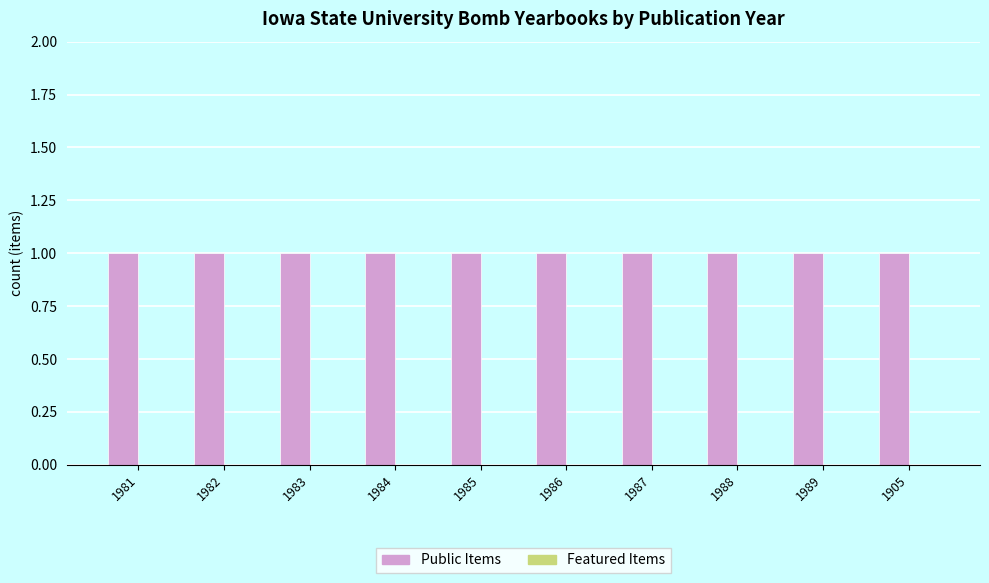

Is it true that Featured Items equals 0 at 1988?

True